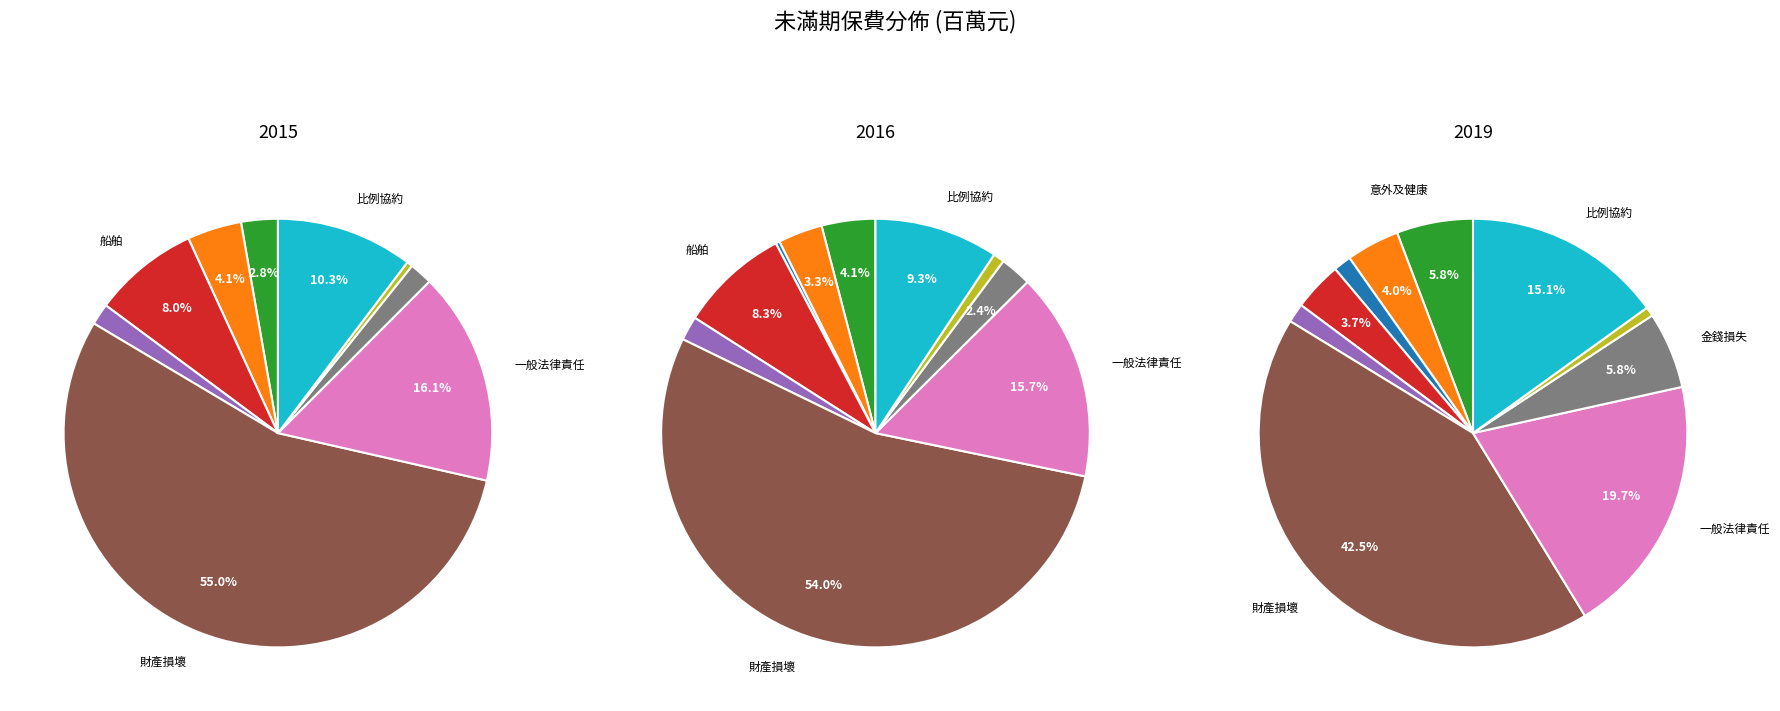

Between 飛機 and 意外及健康, which is larger?

意外及健康